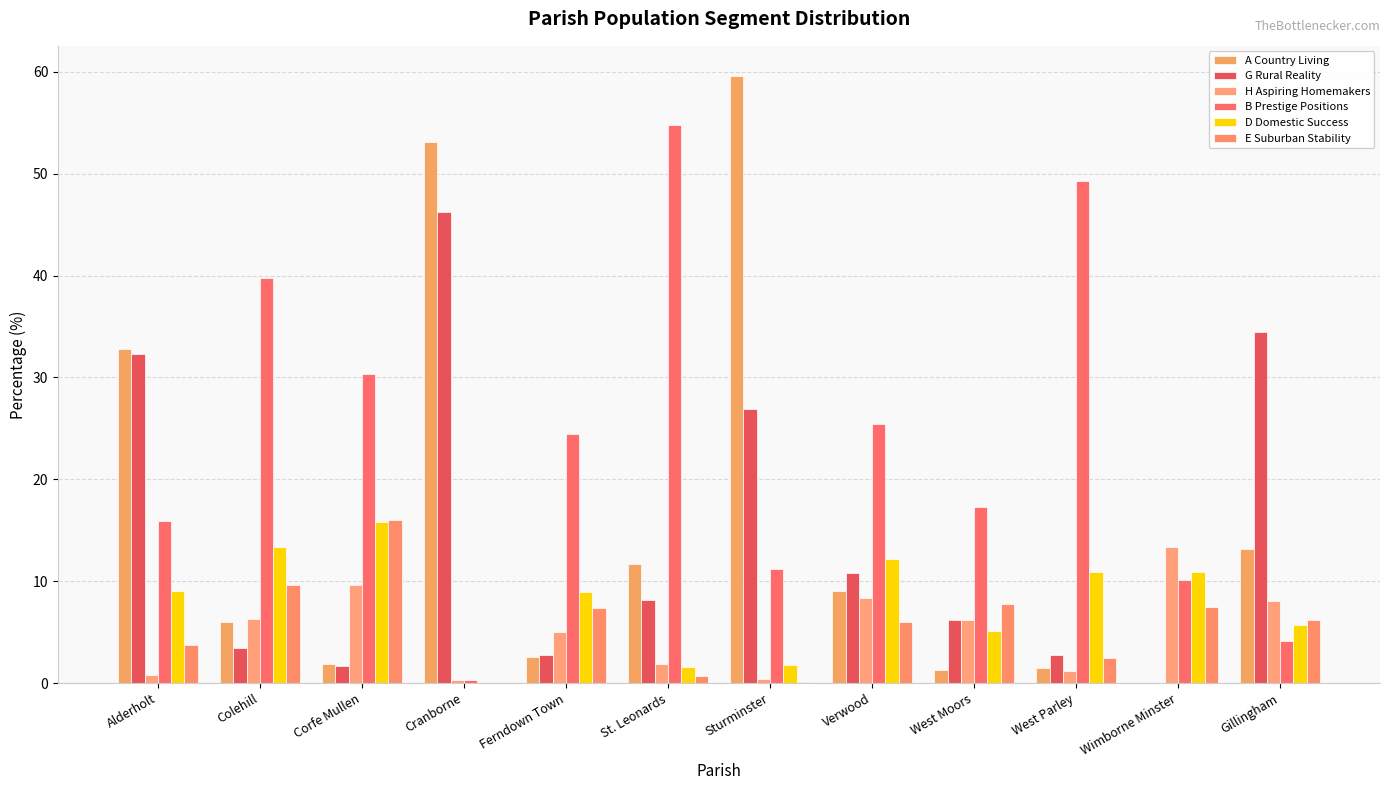

At which label does B Prestige Positions reach its peak?

St. Leonards